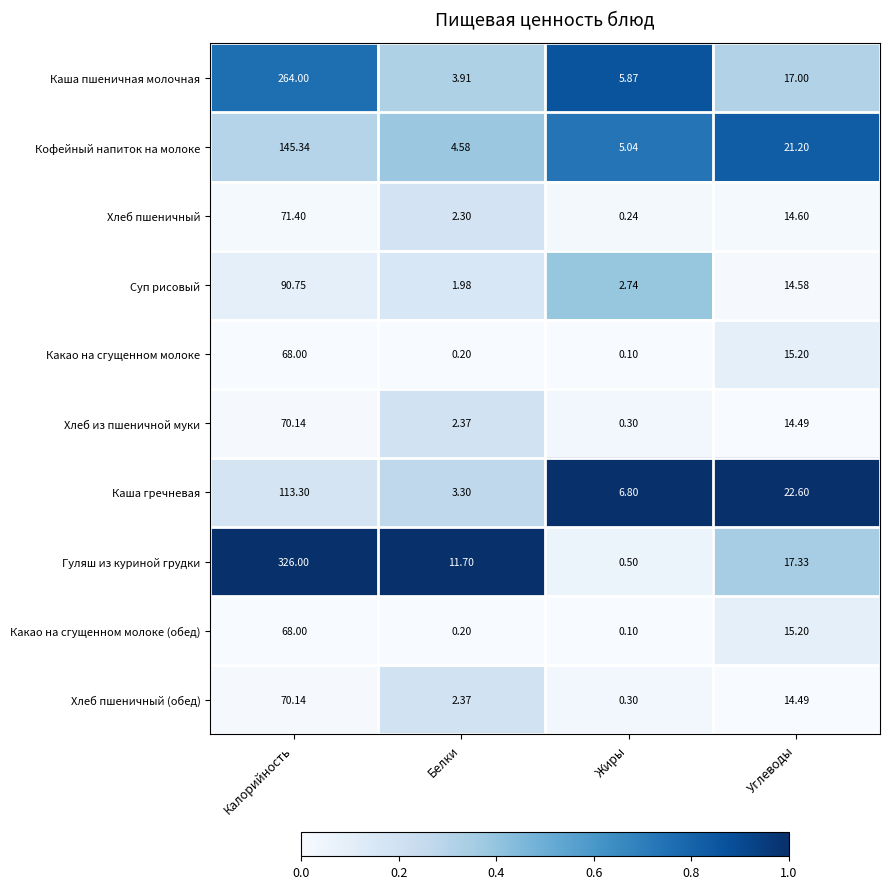

Which label corresponds to the smallest value in the chart?

Жиры